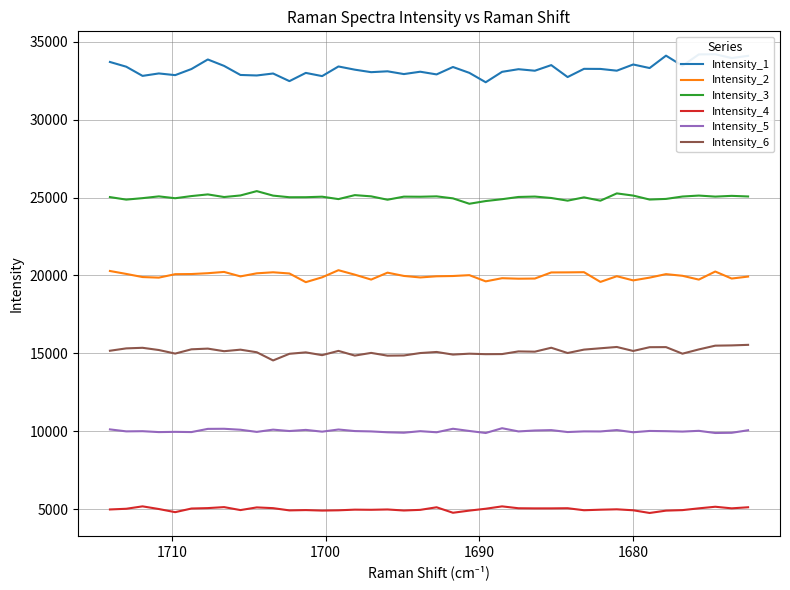

What is the minimum value shown in the chart?

4768.8